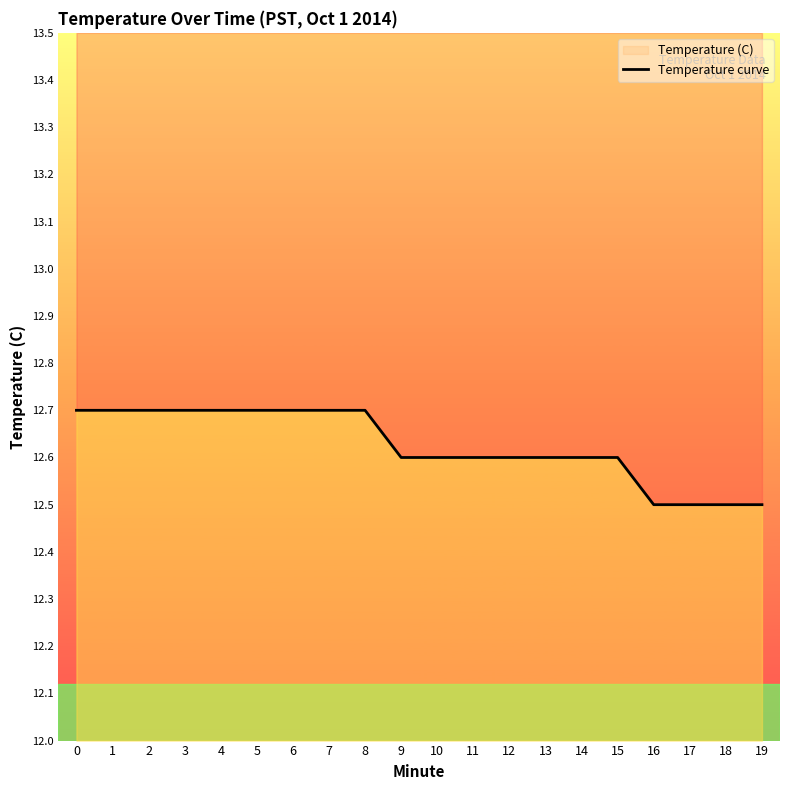

What is the change in value from 10 to 16?

-0.1